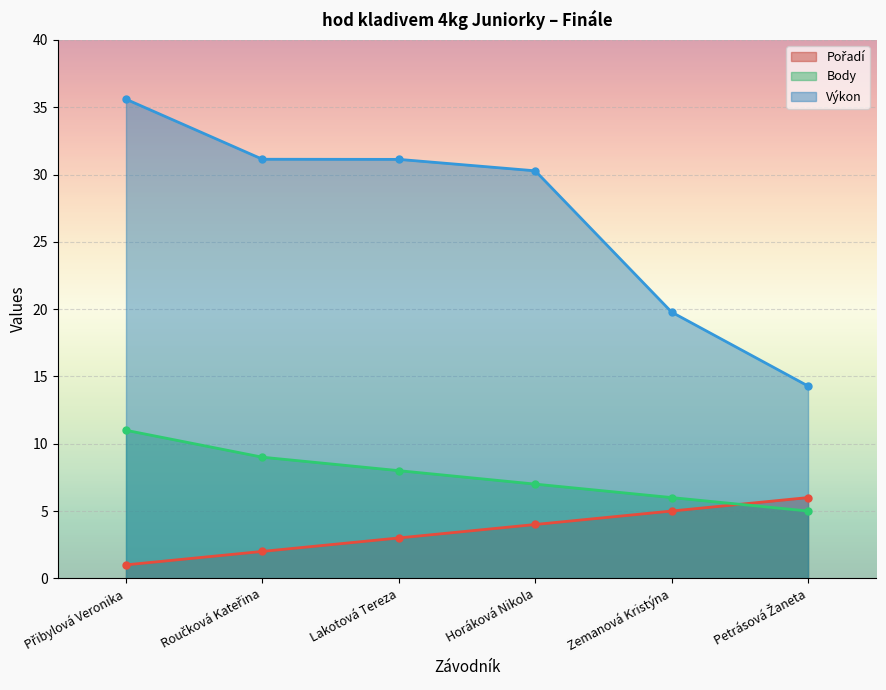

What is the sum of the Body values at Zemanová Kristýna and Petrásová Žaneta?

11.0